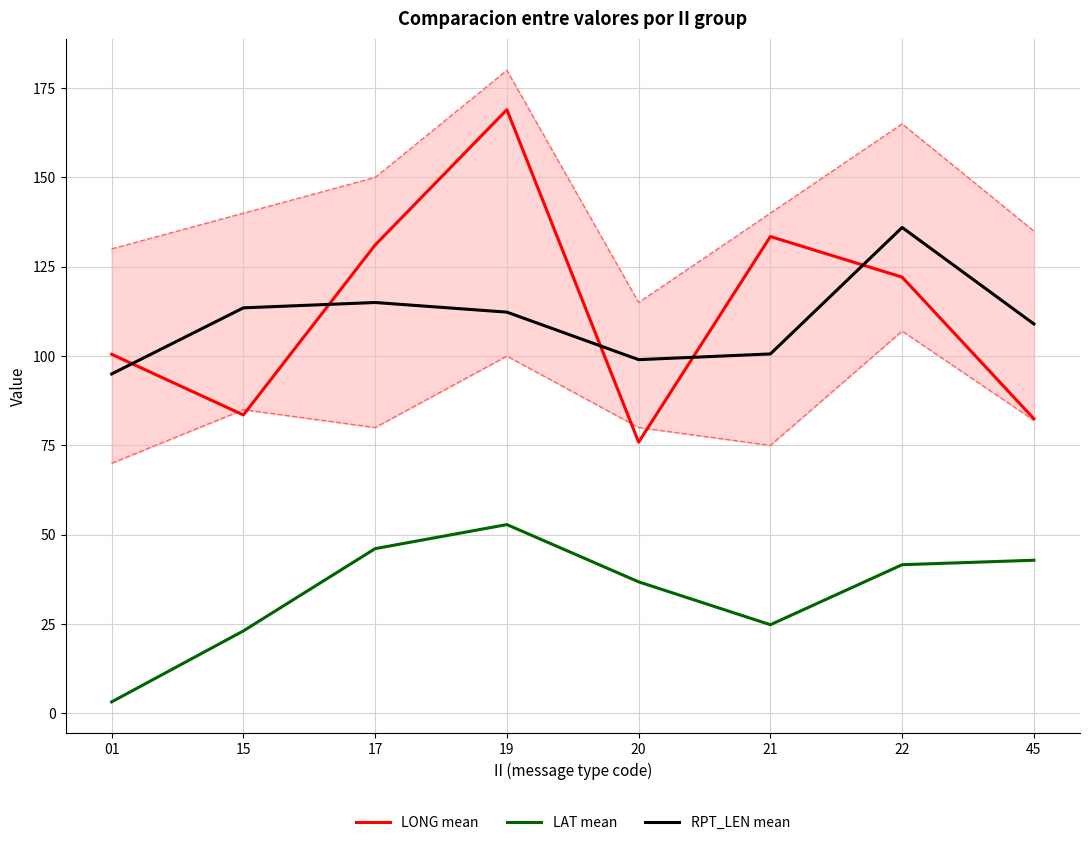

How many interior local peaks does the RPT_LEN mean series have?

2